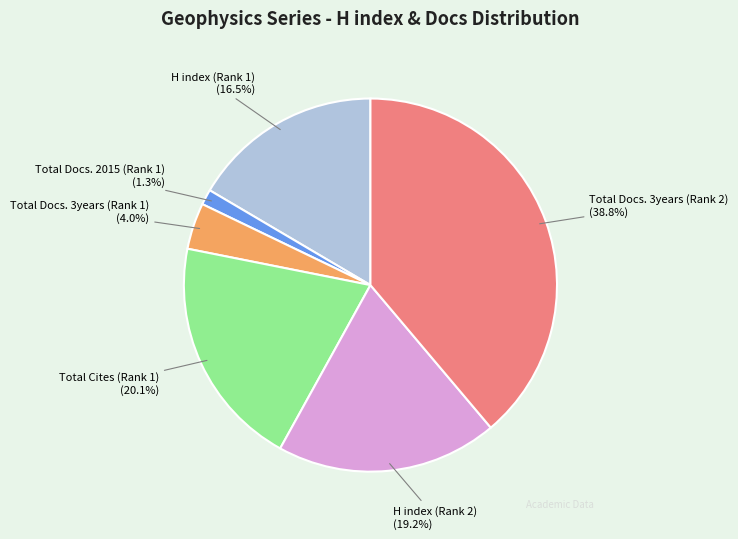

What percentage is NOT represented by H index (Rank 1)?

83.5%